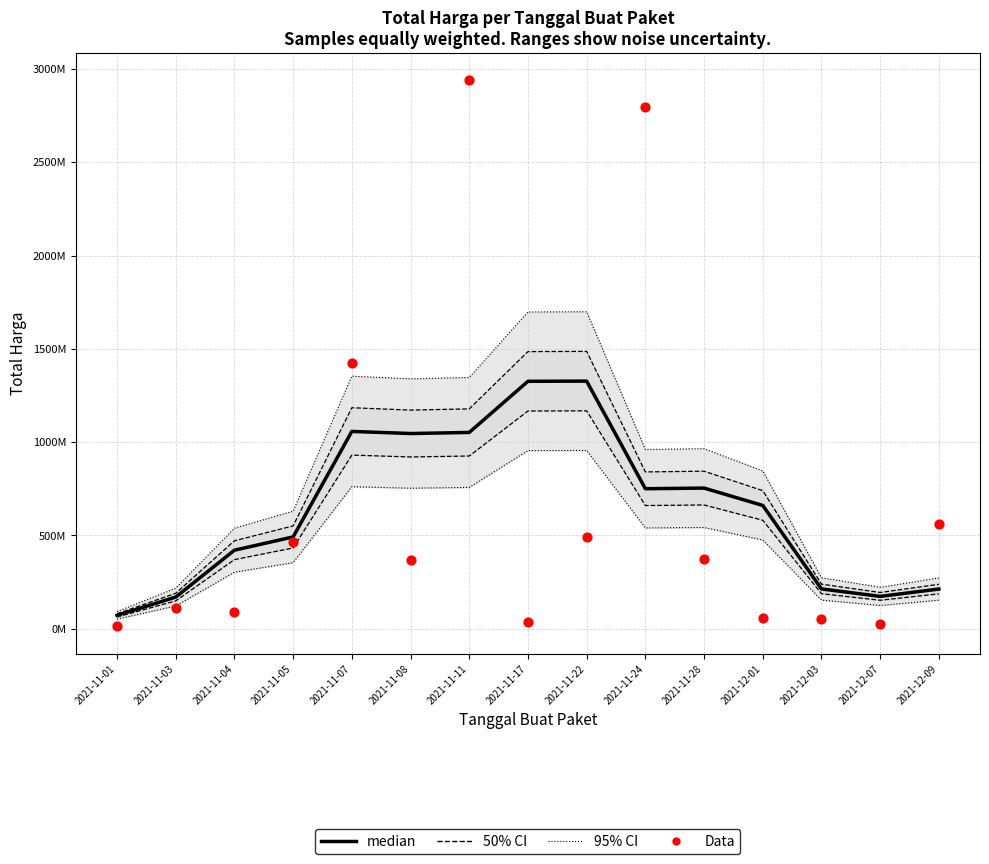

Is the value of 50% CI at 2021-12-09 greater than the value of median at 2021-11-05?

No